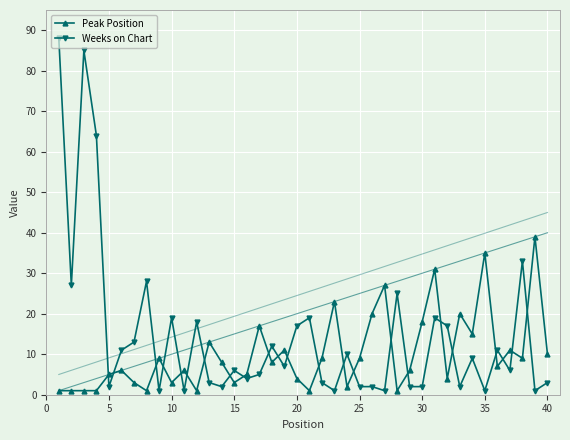

Count the number of data series in this chart.

2